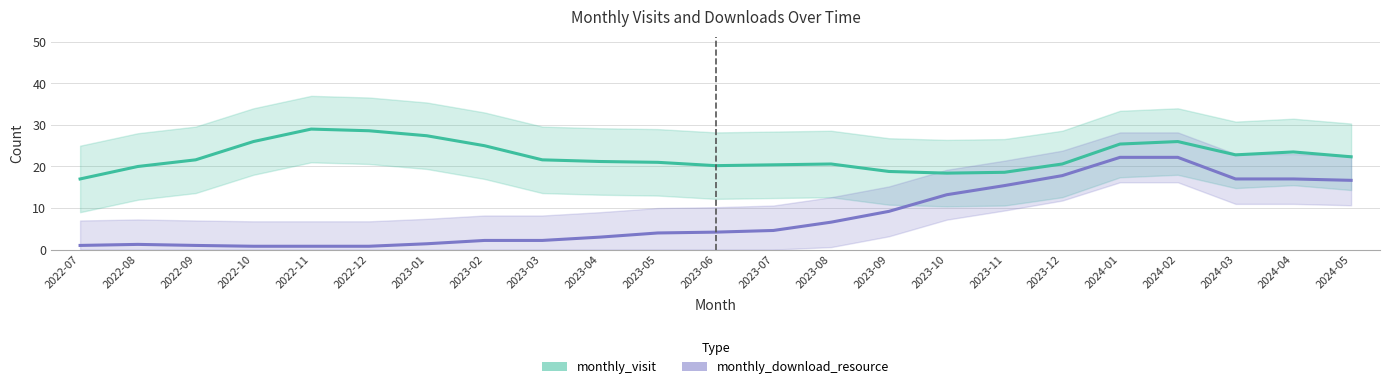

Reading left to right, transcribe all the data shown in this chart.

monthly_visit: 2022-07=17.0	2022-08=20.0	2022-09=21.6	2022-10=26.0	2022-11=29.0	2022-12=28.6	2023-01=27.4	2023-02=25.0	2023-03=21.6	2023-04=21.2	2023-05=21.0	2023-06=20.2	2023-07=20.4	2023-08=20.6	2023-09=18.8	2023-10=18.4	2023-11=18.6	2023-12=20.6	2024-01=25.4	2024-02=26.0	2024-03=22.8	2024-04=23.5	2024-05=22.3
monthly_download_resource: 2022-07=1.0	2022-08=1.2	2022-09=1.0	2022-10=0.8	2022-11=0.8	2022-12=0.8	2023-01=1.4	2023-02=2.2	2023-03=2.2	2023-04=3.0	2023-05=4.0	2023-06=4.2	2023-07=4.6	2023-08=6.6	2023-09=9.2	2023-10=13.2	2023-11=15.4	2023-12=17.8	2024-01=22.2	2024-02=22.2	2024-03=17.0	2024-04=17.0	2024-05=16.7